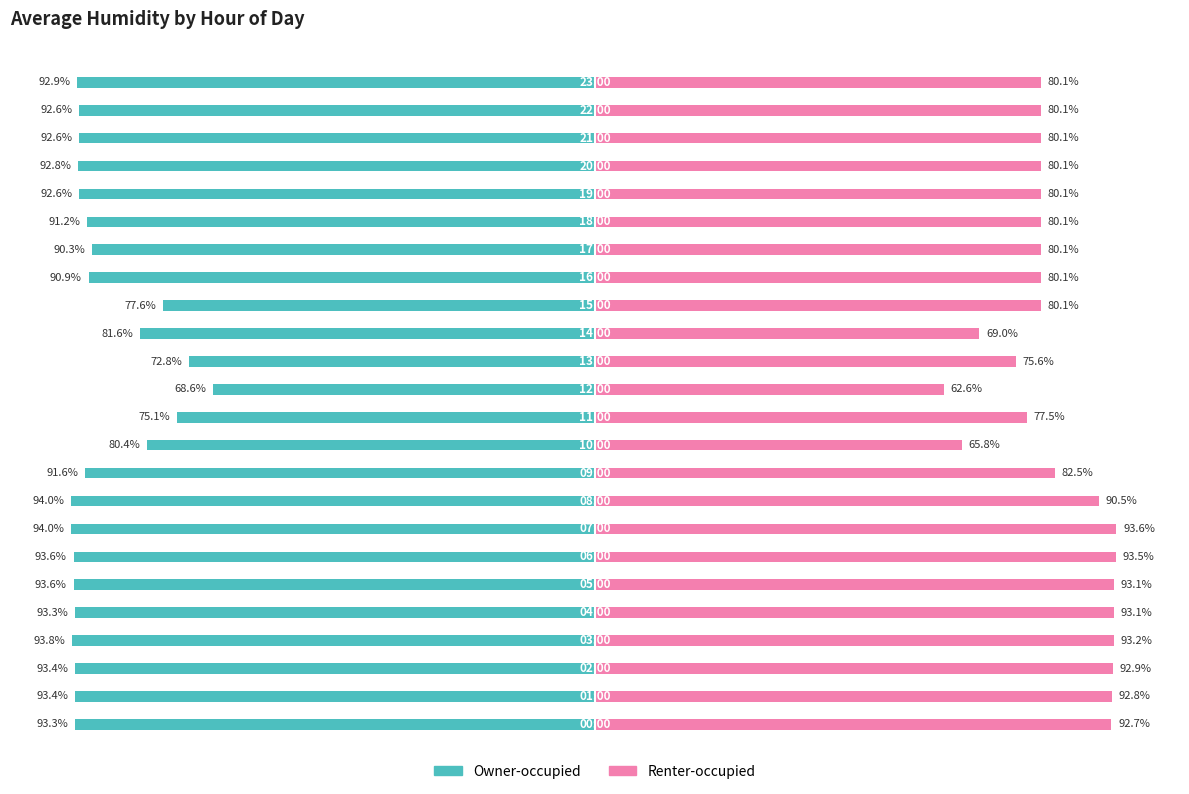

Reading left to right, extract all data points from this chart.

Owner-occupied: -93.3	-93.4	-93.4	-93.8	-93.3	-93.6	-93.6	-94.0	-94.0	-91.6	-80.4	-75.1	-68.6	-72.8	-81.6	-77.6	-90.9	-90.3	-91.2	-92.6	-92.8	-92.6	-92.6	-92.9
Renter-occupied: 92.7	92.8	92.9	93.2	93.1	93.1	93.5	93.6	90.5	82.5	65.8	77.5	62.6	75.6	69.0	80.1	80.1	80.1	80.1	80.1	80.1	80.1	80.1	80.1